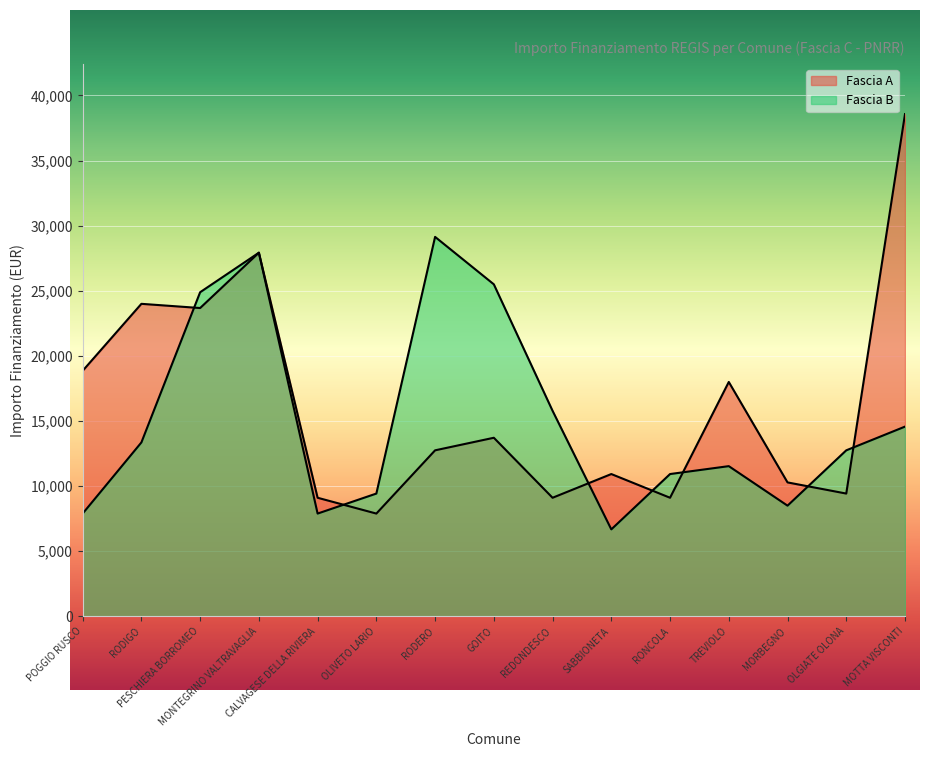

At which label is Fascia B closest to 17906?

REDONDESCO